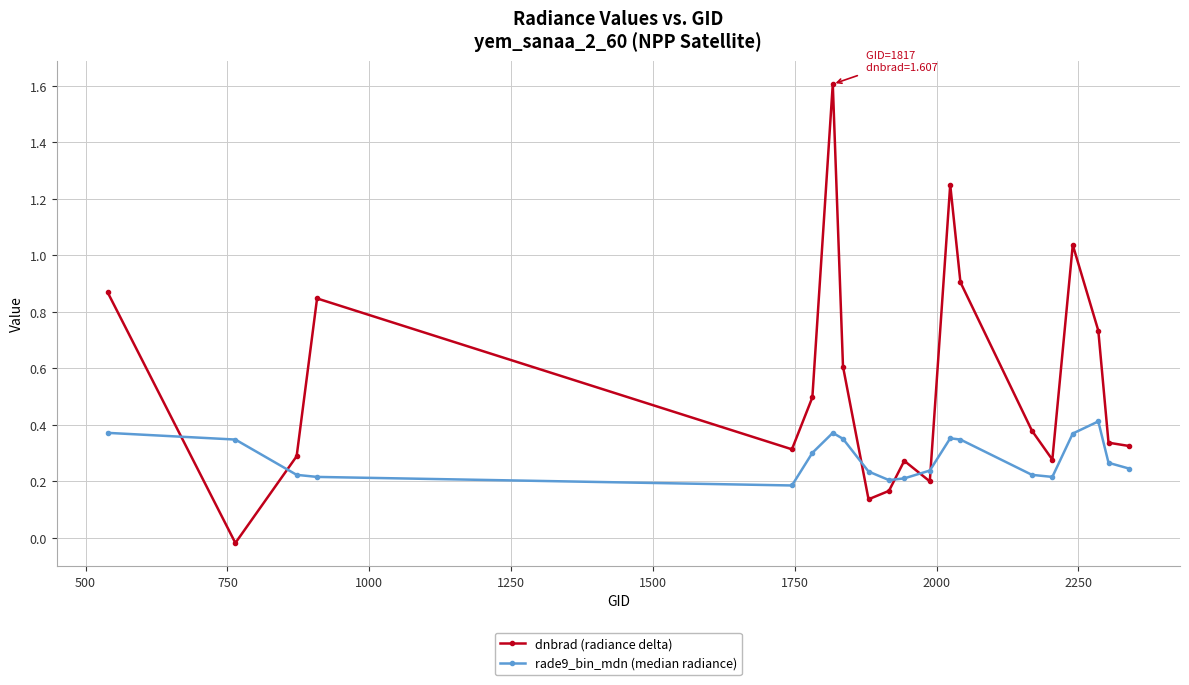

What is the difference between the second highest and second lowest values in the dnbrad (radiance delta) series?

1.1